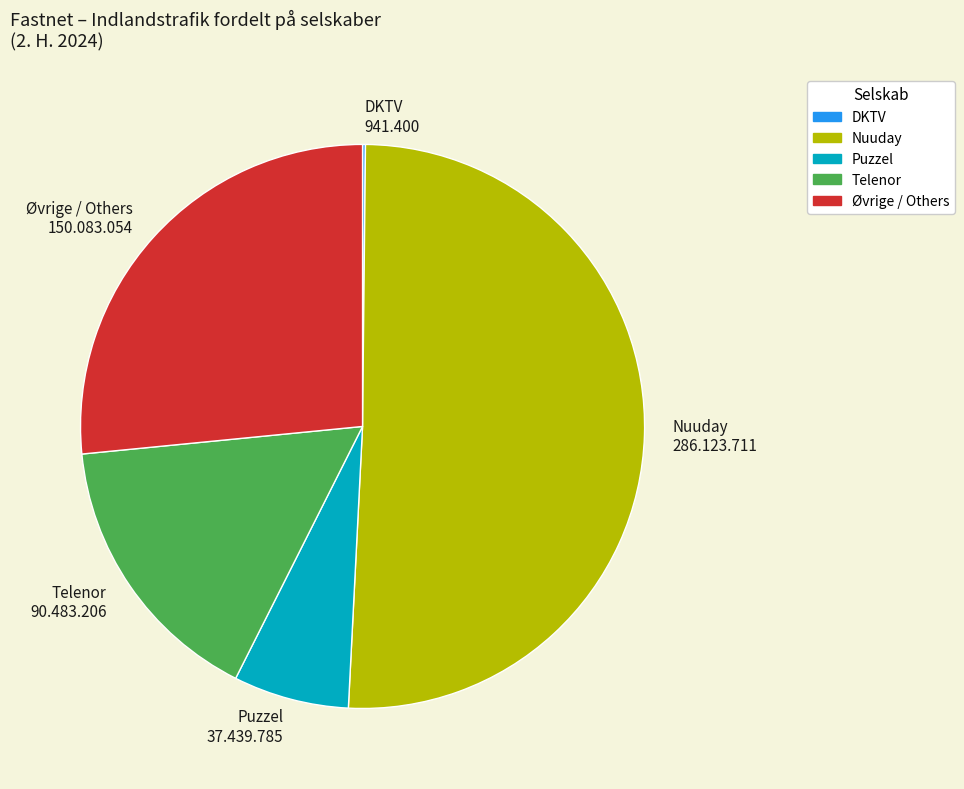

True or false: Øvrige / Others 150.083.054 accounts for 27% of the total.

True